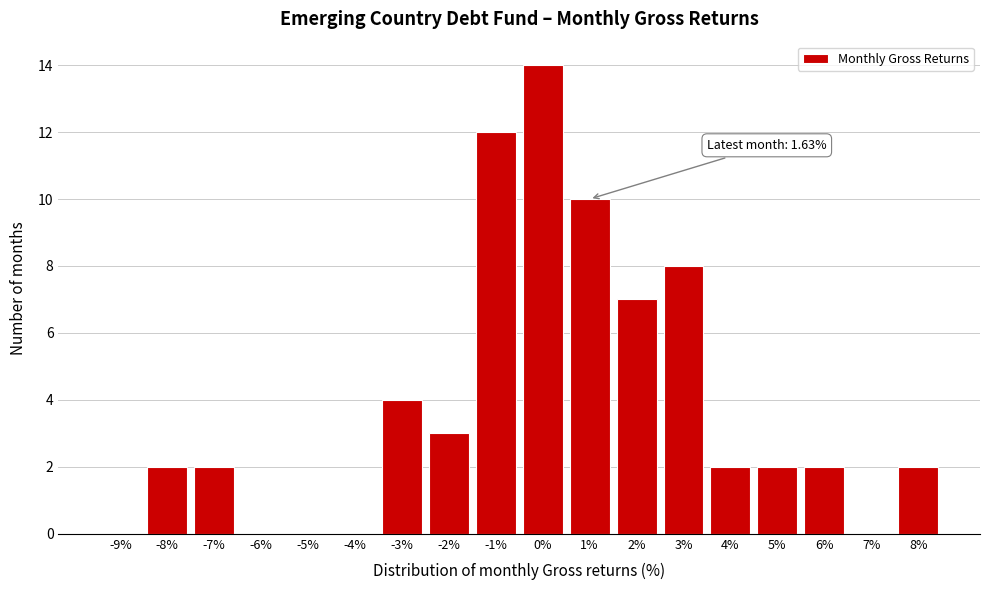

Reading right to left, transcribe all the data shown in this chart.

8%=2	7%=0	6%=2	5%=2	4%=2	3%=8	2%=7	1%=10	0%=14	-1%=12	-2%=3	-3%=4	-4%=0	-5%=0	-6%=0	-7%=2	-8%=2	-9%=0